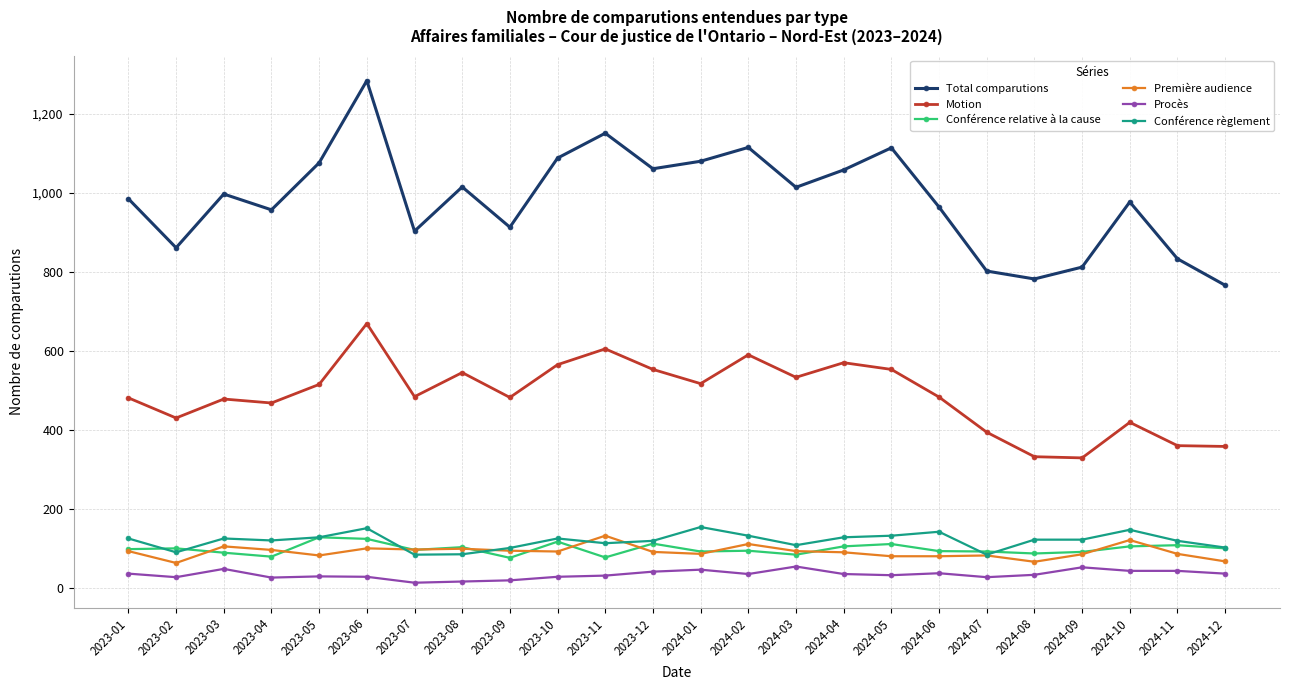

What is the total value across all series at 2023-10?

2015